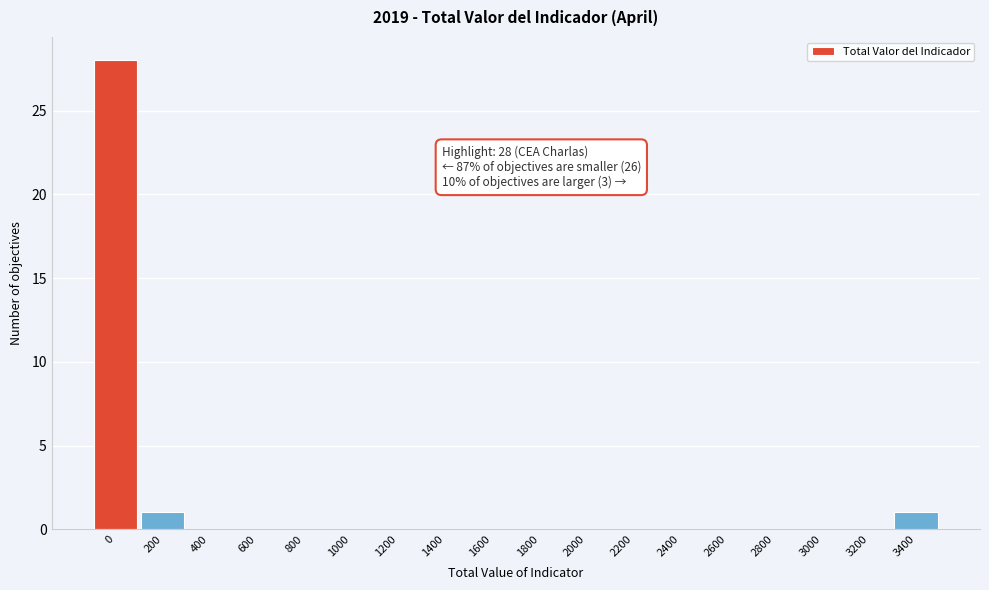

Reading left to right, list all the values displayed in this chart.

0=28	200=1	400=0	600=0	800=0	1000=0	1200=0	1400=0	1600=0	1800=0	2000=0	2200=0	2400=0	2600=0	2800=0	3000=0	3200=0	3400=1